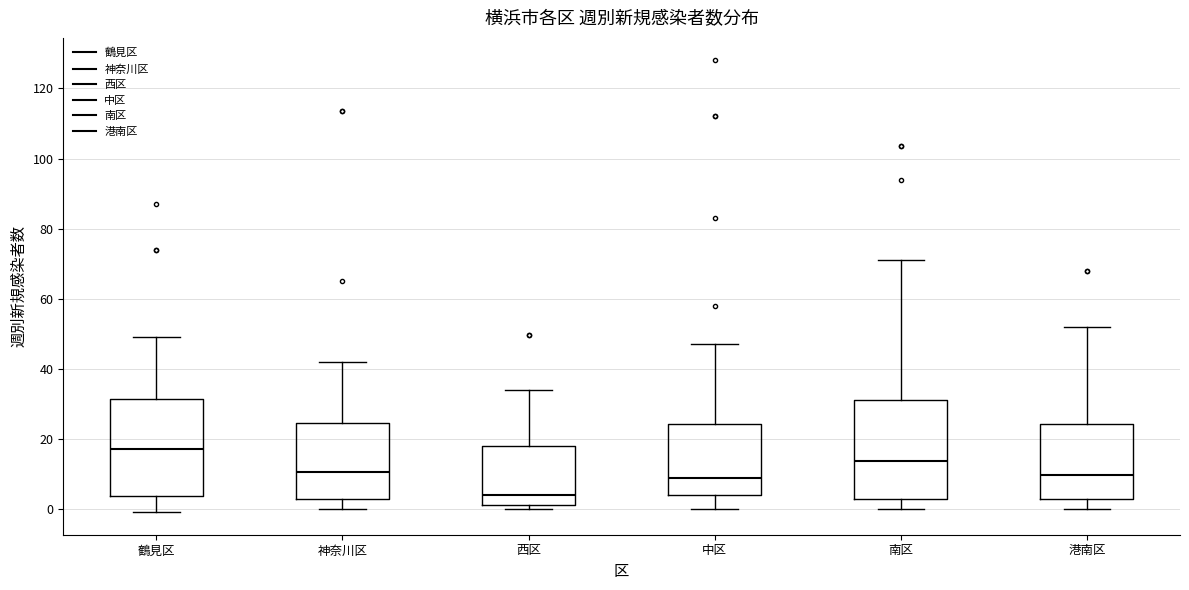

Reading left to right, read every box against the y-axis: the position of its median line, the range the box covers, and the ends of its whiskers. The values are not printed on the chart, so give them approximately, as read against the axis.

鶴見区: median 18, box 4 to 32, whiskers 0 to 50
神奈川区: median 10, box 2 to 24, whiskers 0 to 42
西区: median 4, box 2 to 18, whiskers 0 to 34
中区: median 8, box 4 to 24, whiskers 0 to 48
南区: median 14, box 2 to 32, whiskers 0 to 72
港南区: median 10, box 2 to 24, whiskers 0 to 52